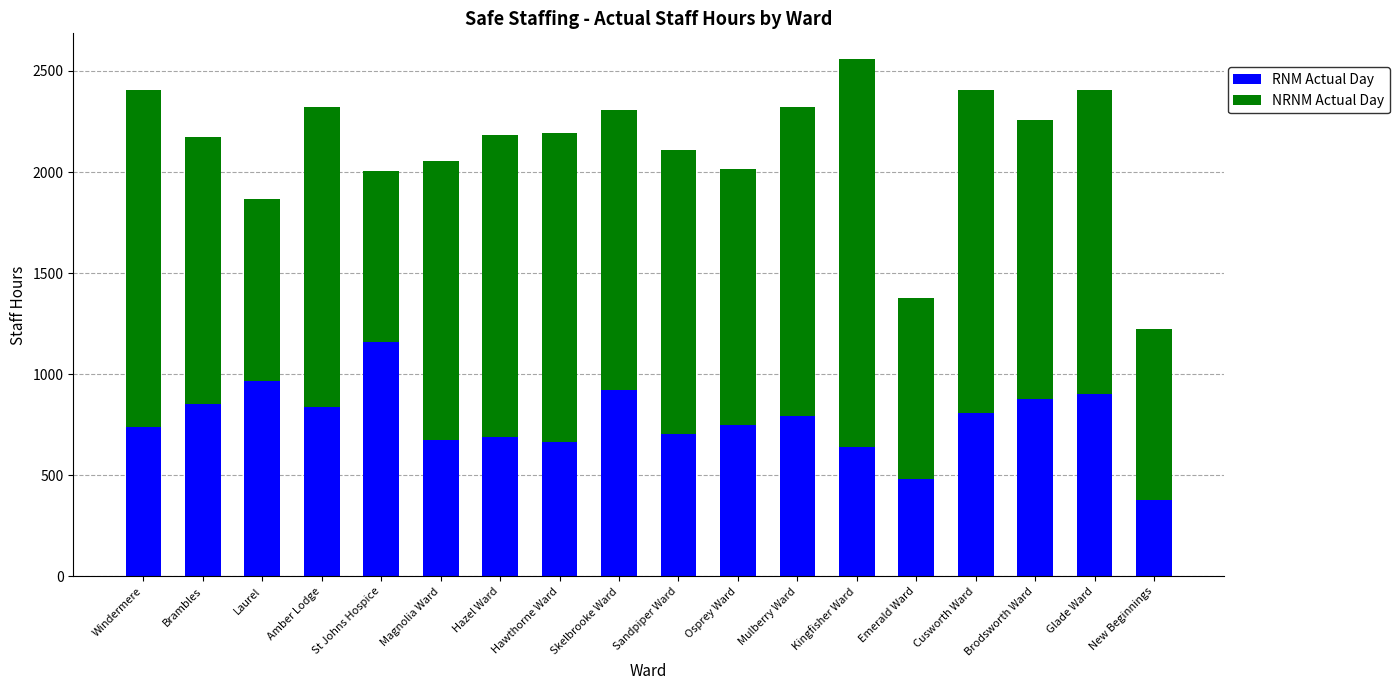

Which category has the lowest value in the RNM Actual Day series?

New Beginnings